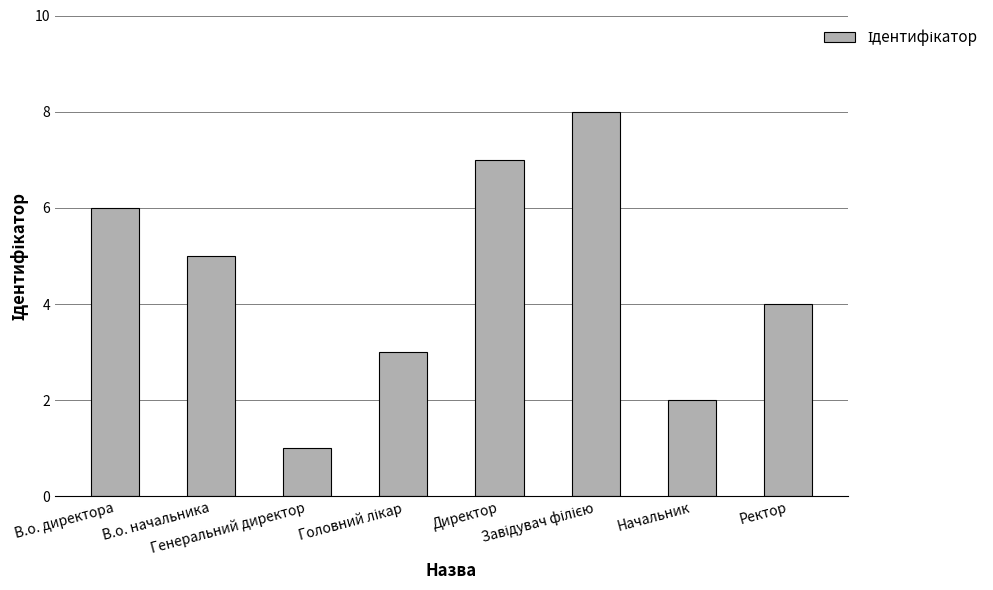

What is the sum of all values?

36